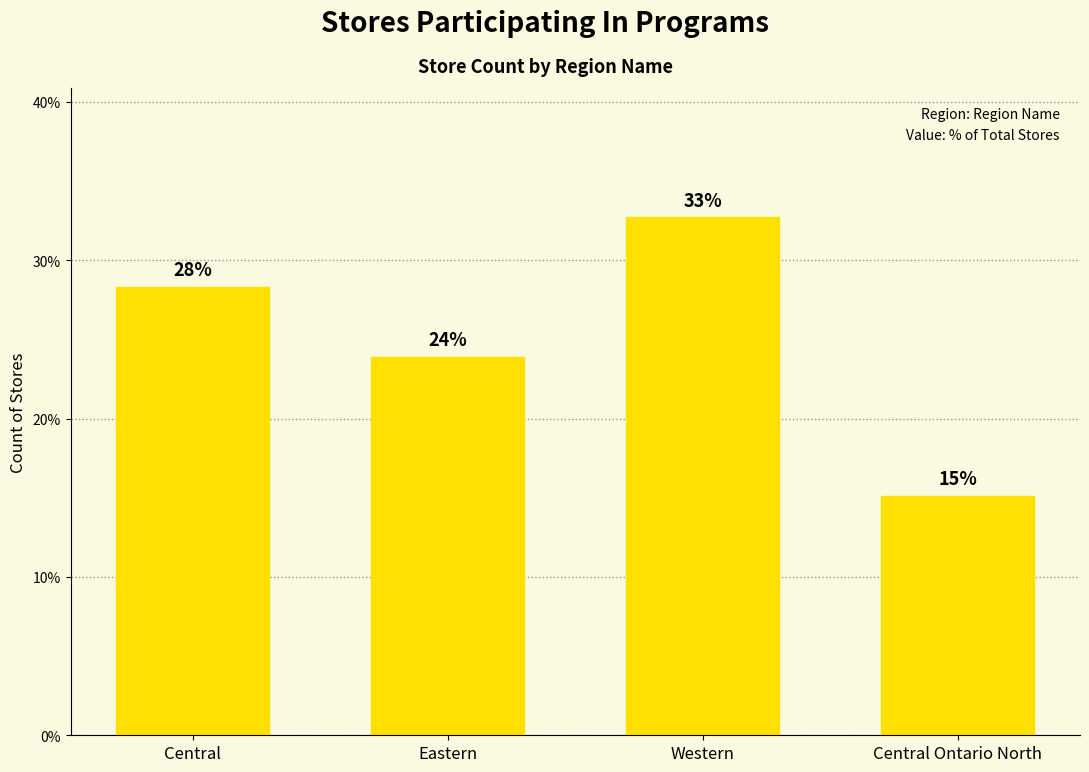

Does the chart contain any negative values?

No